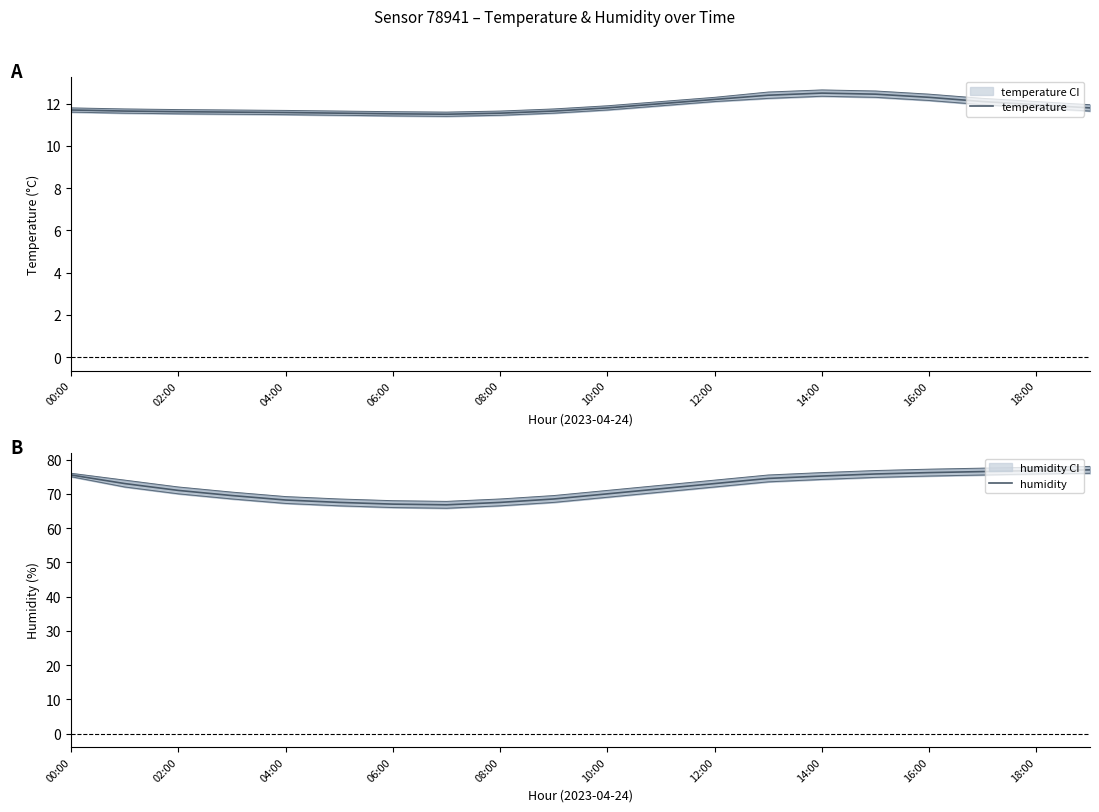

What are all the series names shown in the legend?

temperature, humidity